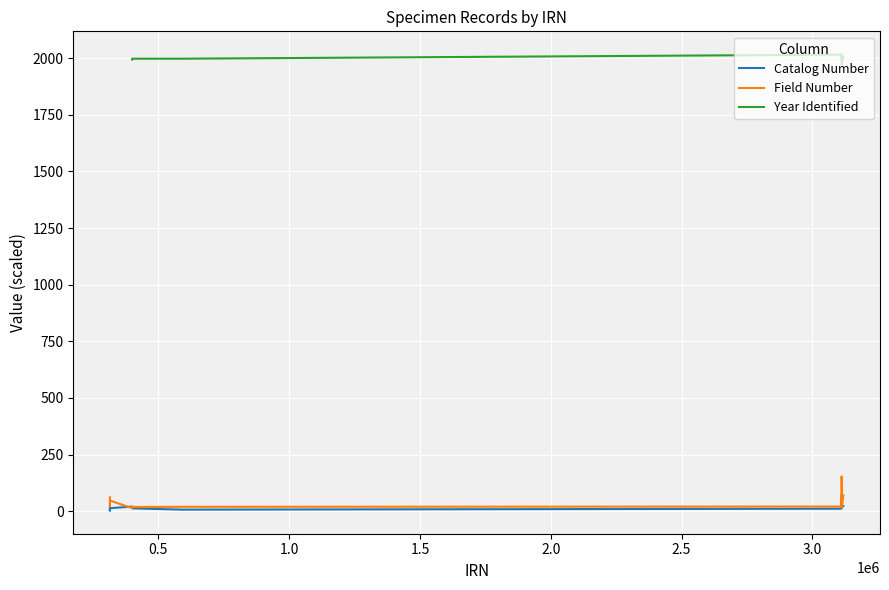

The Catalog Number series shows 4.8 at 0.0. True or false?

False